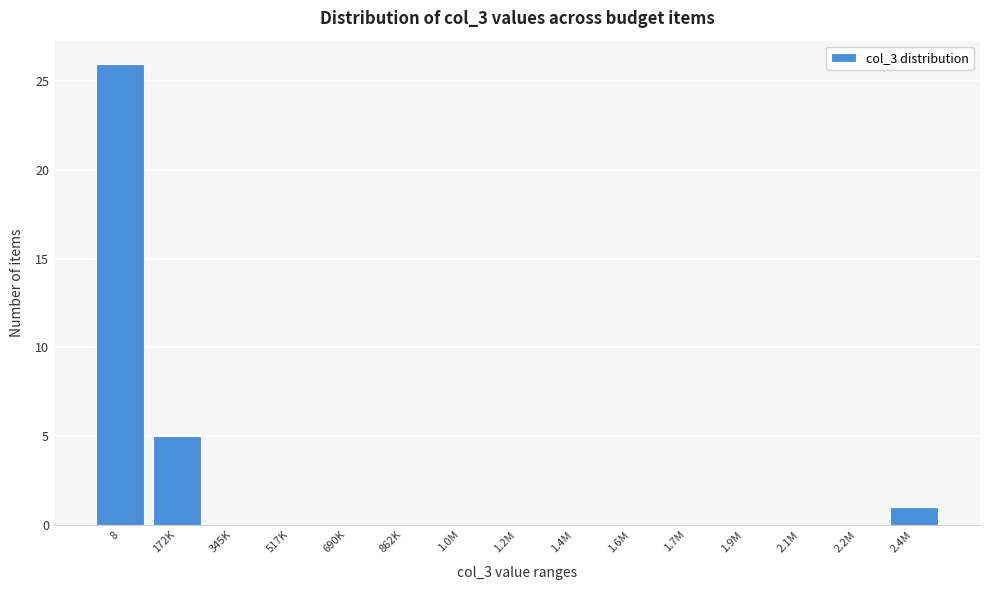

Reading left to right, transcribe all the data shown in this chart.

8=26	172K=5	345K=0	517K=0	690K=0	862K=0	1.0M=0	1.2M=0	1.4M=0	1.6M=0	1.7M=0	1.9M=0	2.1M=0	2.2M=0	2.4M=1